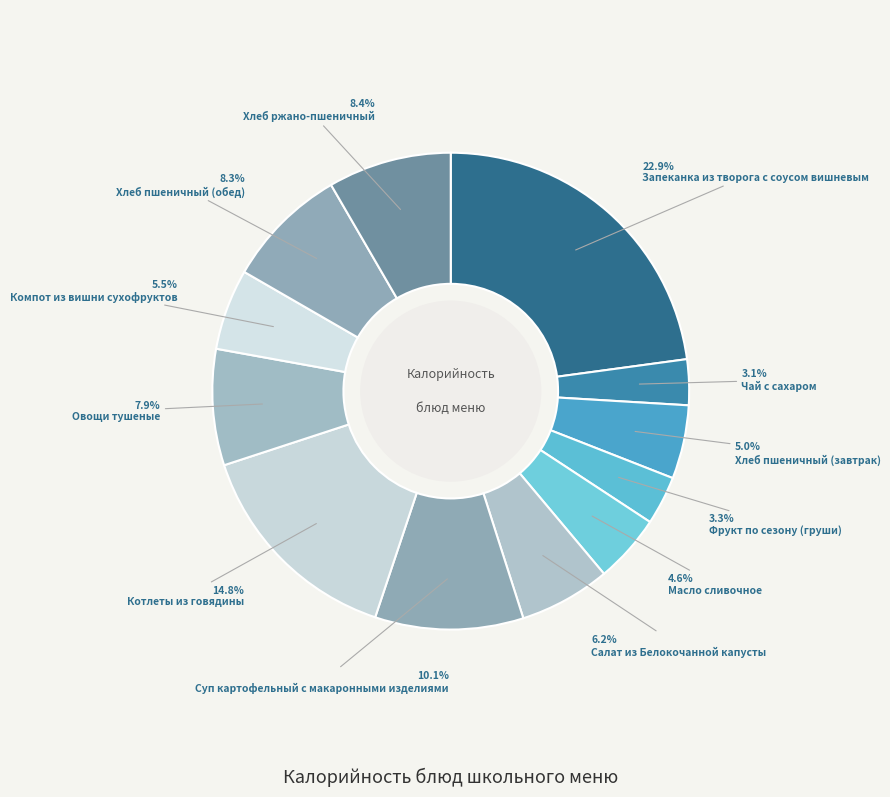

How many segments does this pie chart have?

12